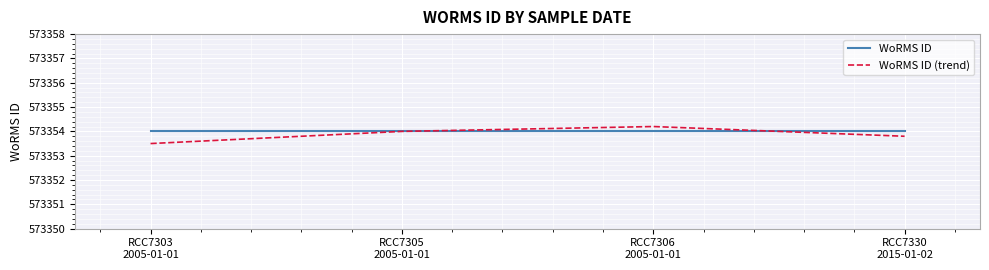

What is the difference between the maximum and second lowest values in the WoRMS ID (trend) series?

0.4